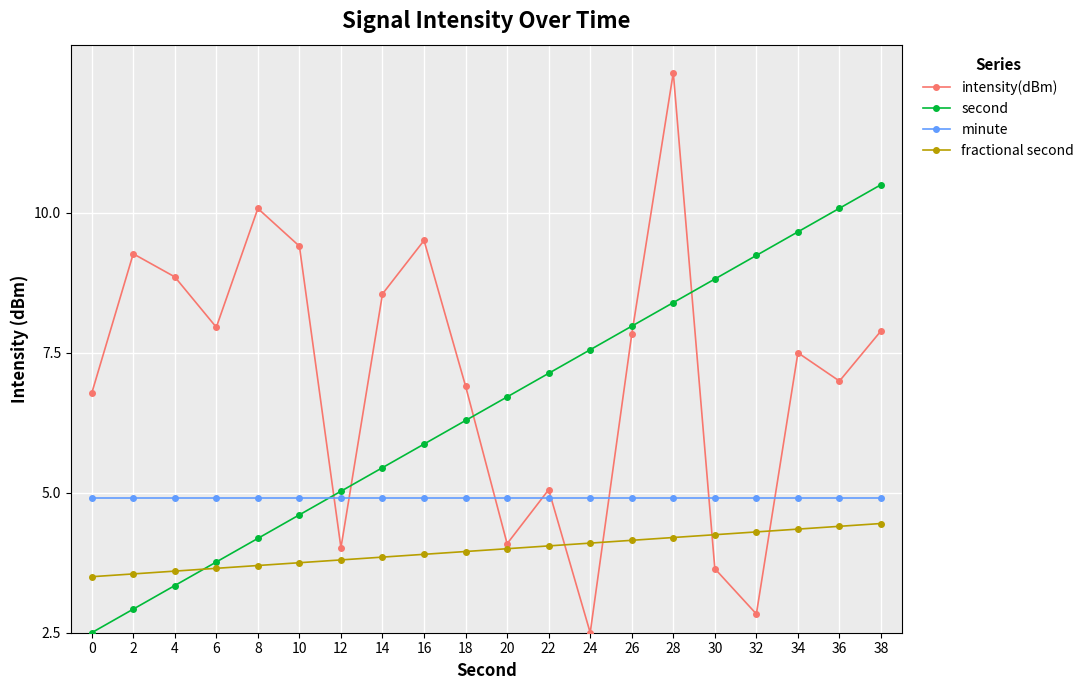

In intensity(dBm), how many points are higher than both neighbors (excluding endpoints)?

6